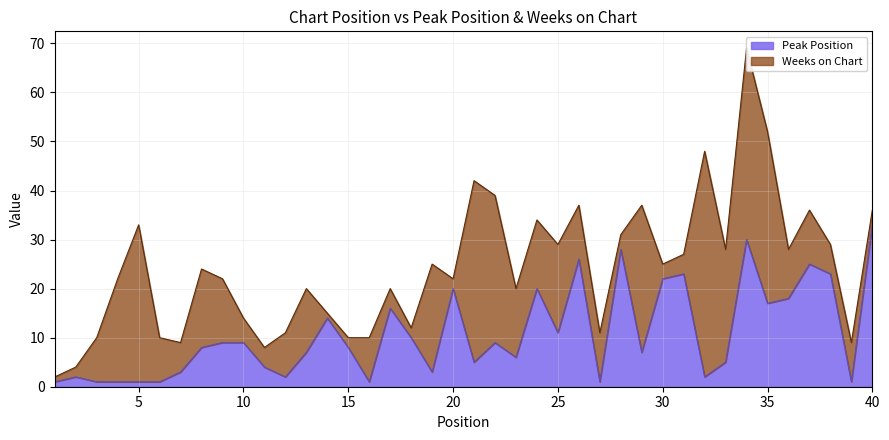

What is the value of the 6th point from the left?

1